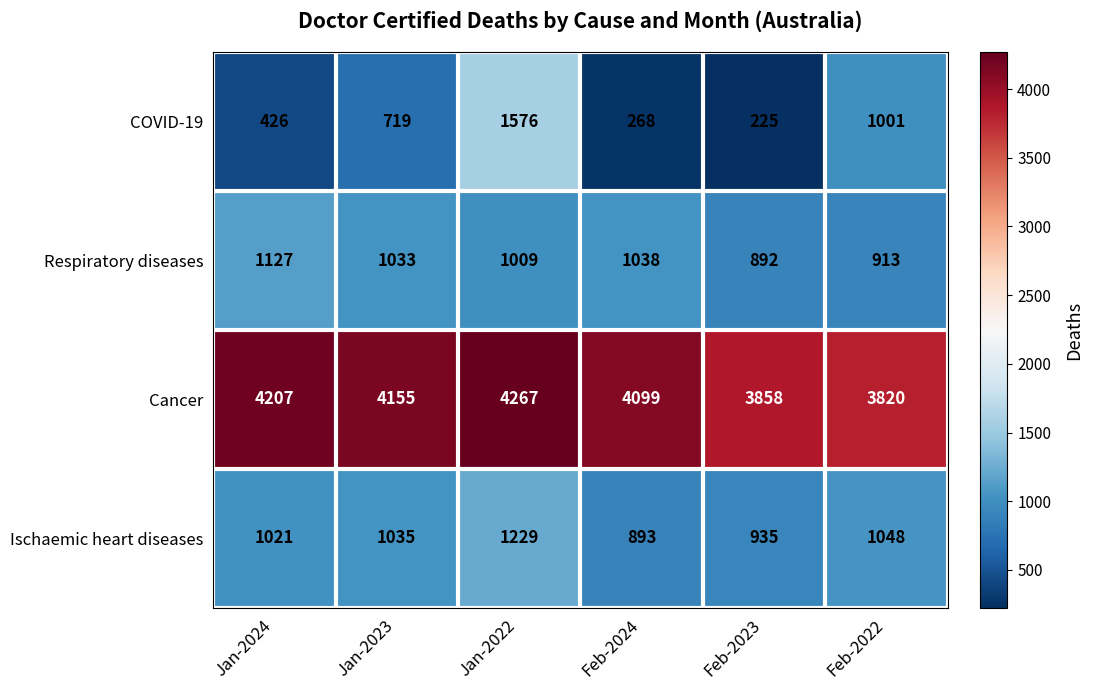

How many categories are shown in the chart?

6